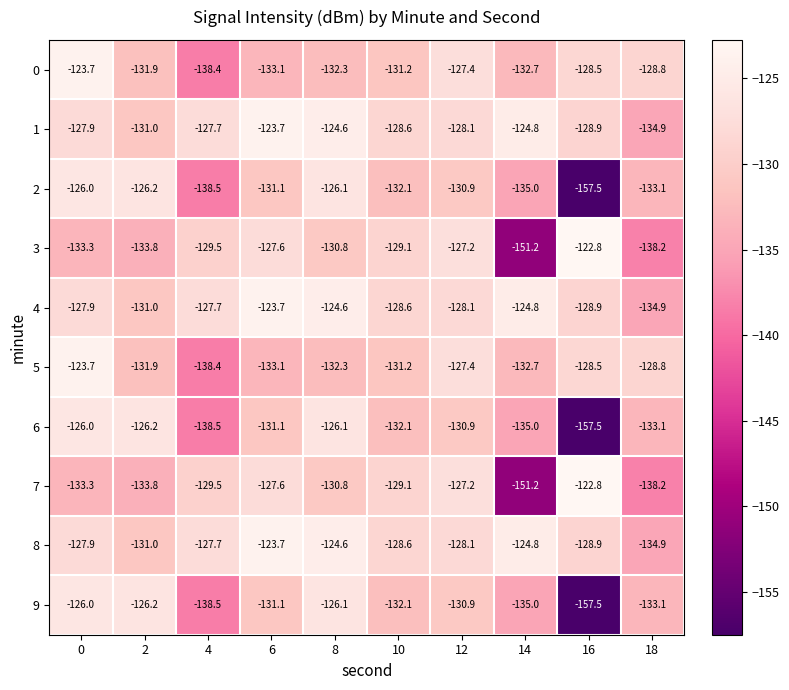

Where is 6 nearest to the value -141?

4